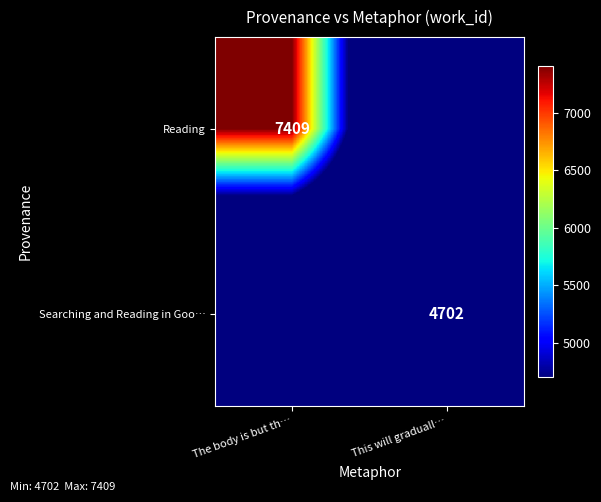

Is the value of Reading at The body is but th… greater than the value of Searching and Reading in Goo… at This will graduall…?

Yes